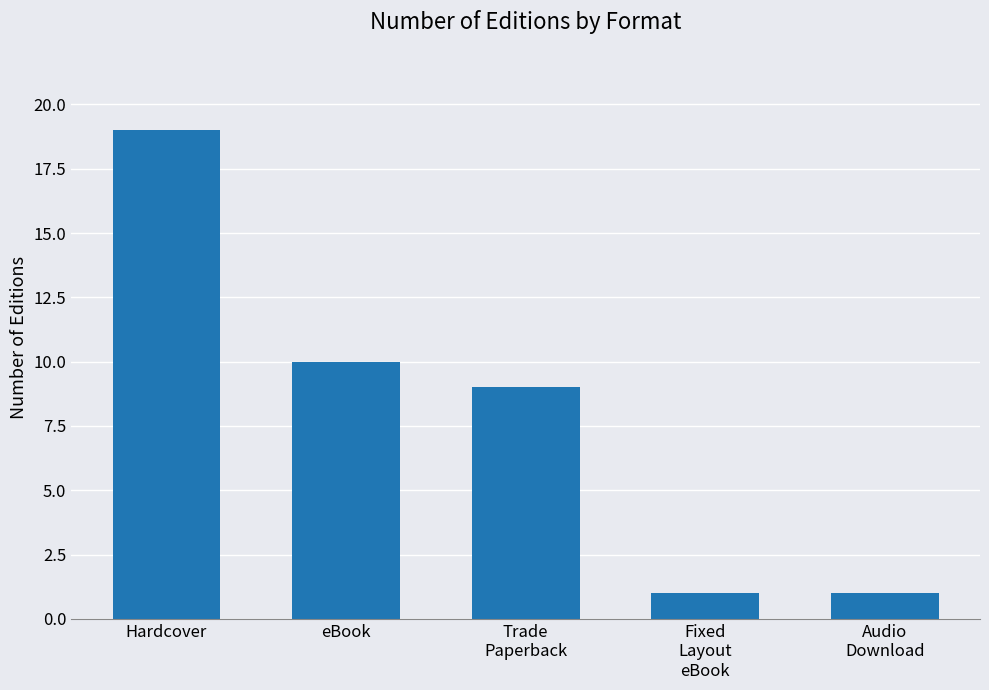

What is the sum of all values?

40